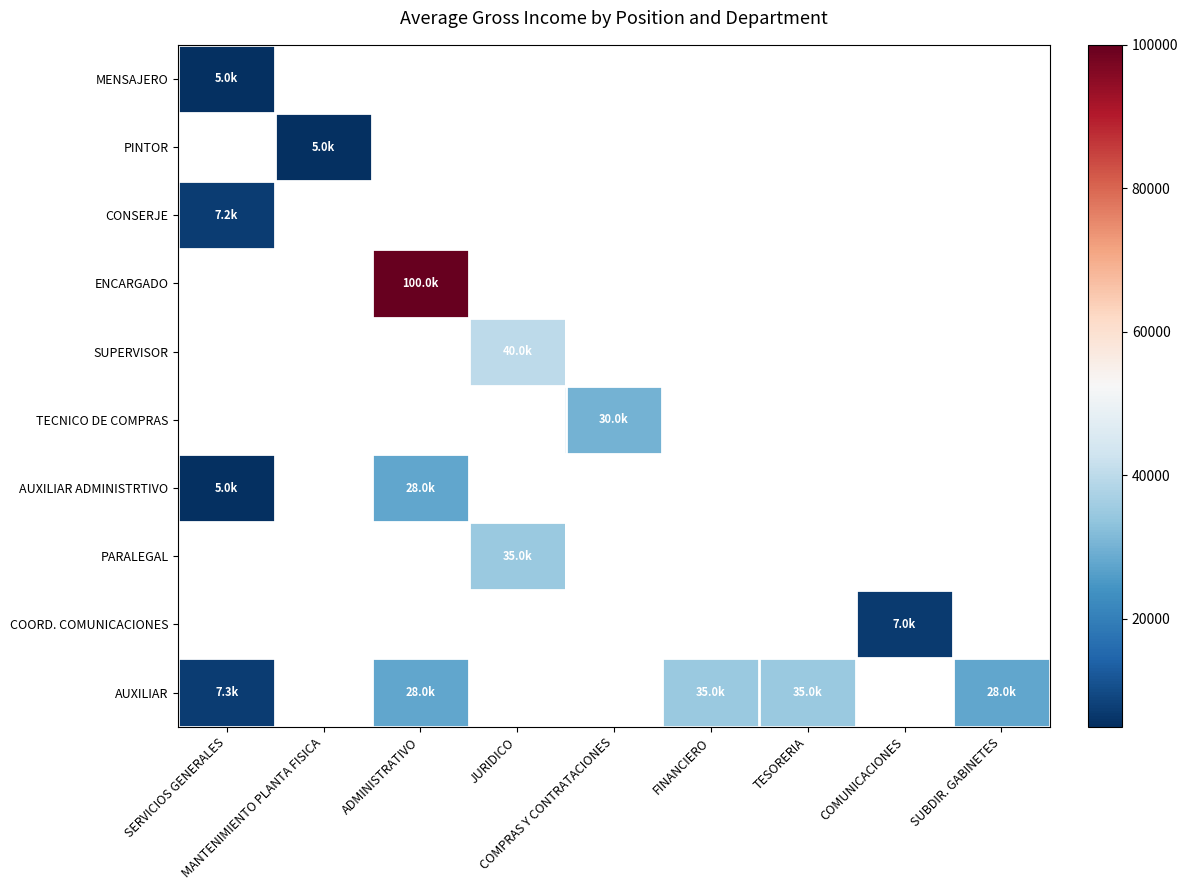

How many values in COORD. COMUNICACIONES are above zero?

1